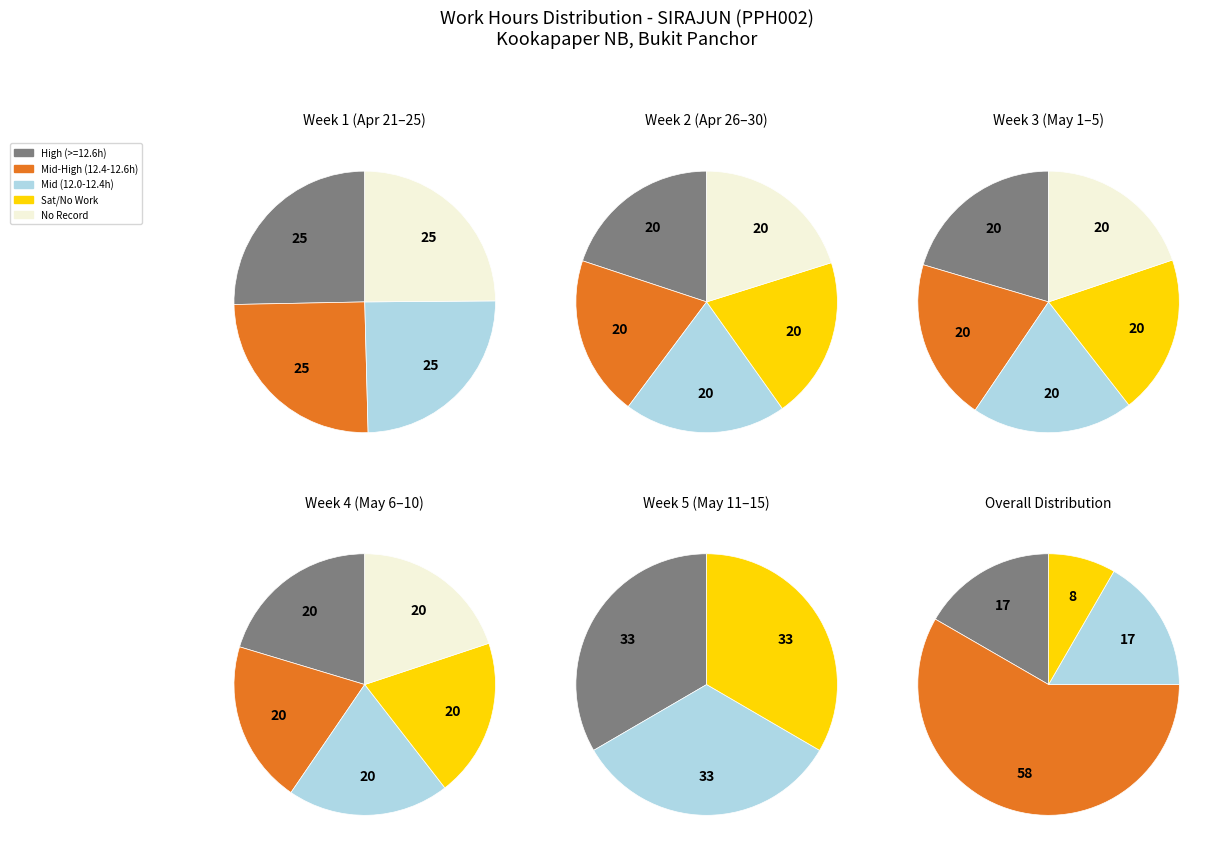

Which slice is the smallest?

3